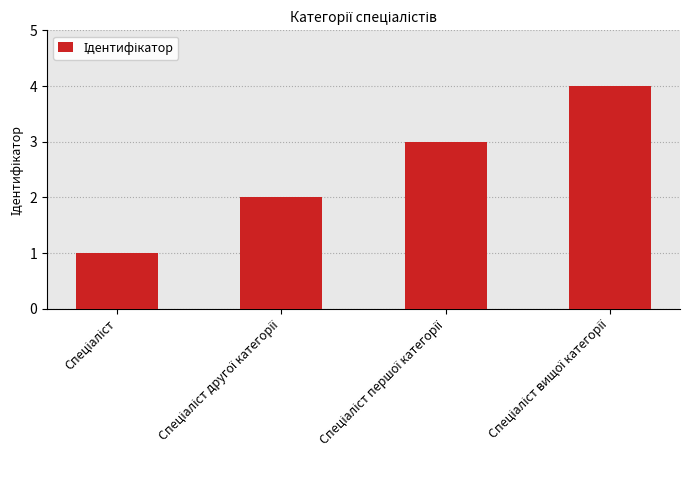

What is the maximum value shown in the chart?

4